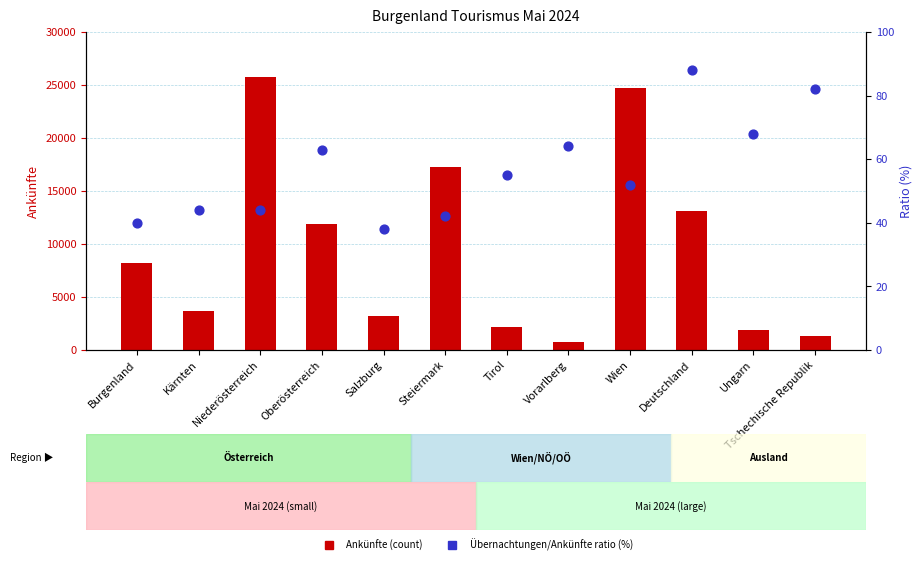

At how many categories does at least one series exceed 3530?

7